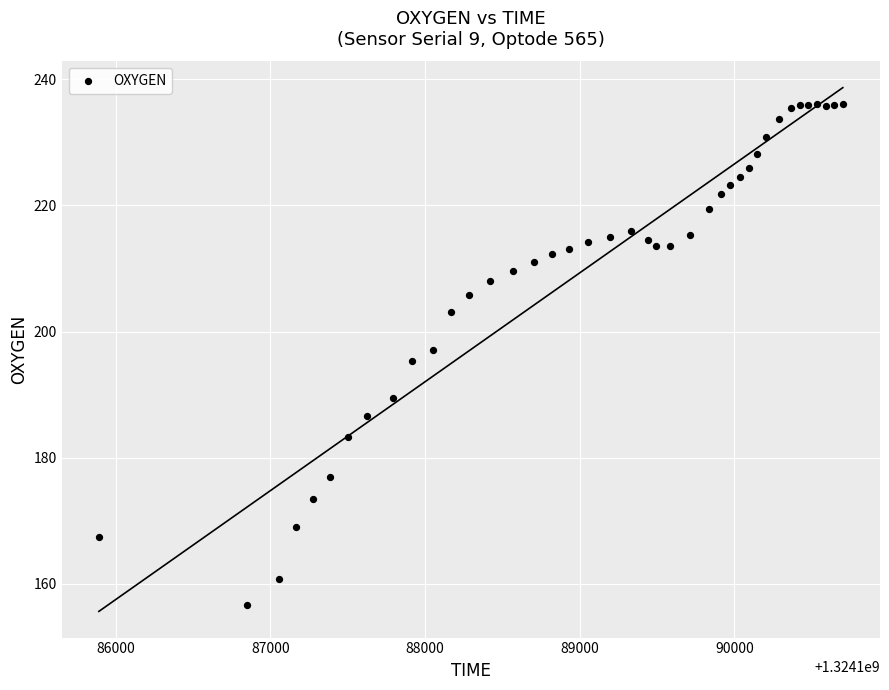

What is the range of Y values (max minus min)?

79.6